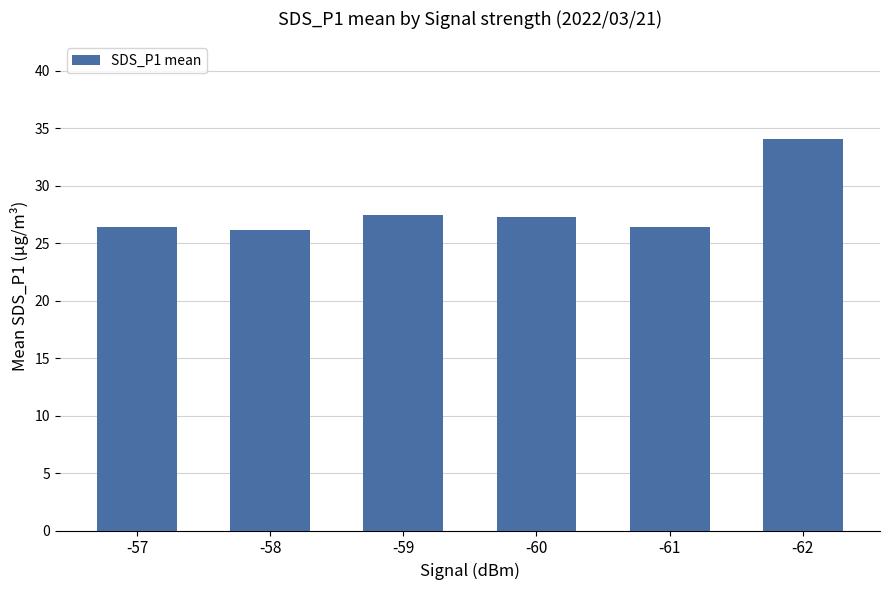

What is the ratio of the value at -59 to the value at -57?

1.0